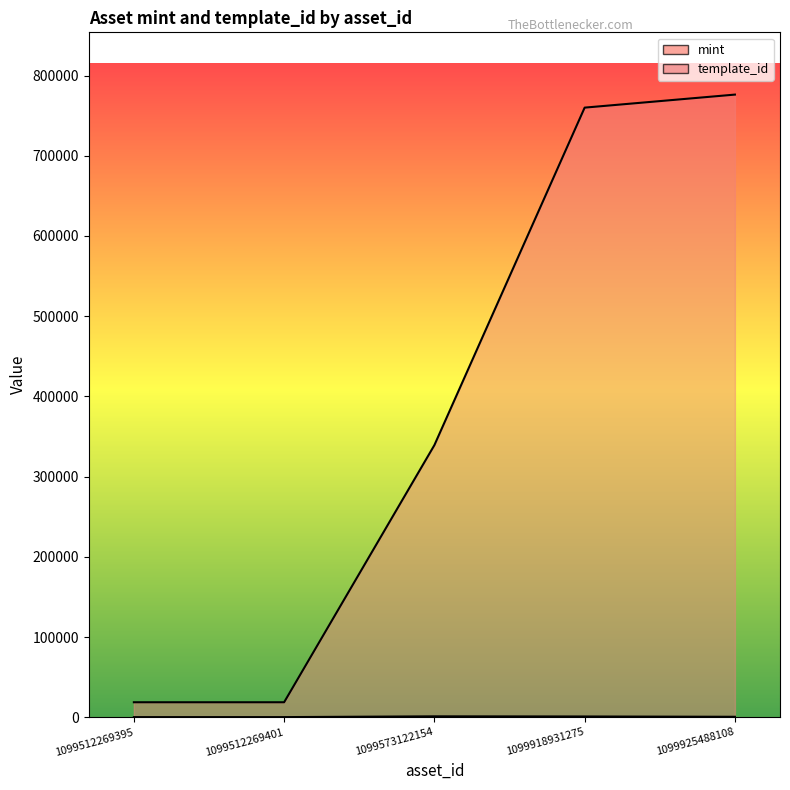

Is it true that mint equals 108 at 1099512269401?

False